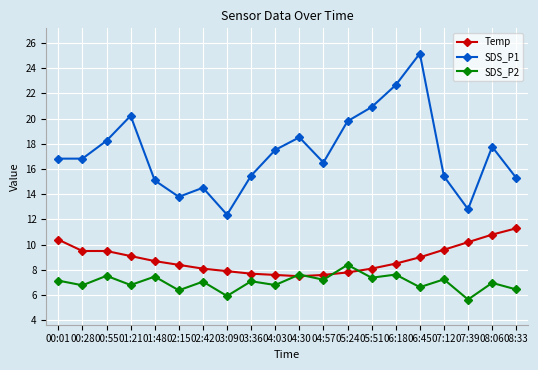

What is the label of the 2nd point from the left?

00:28